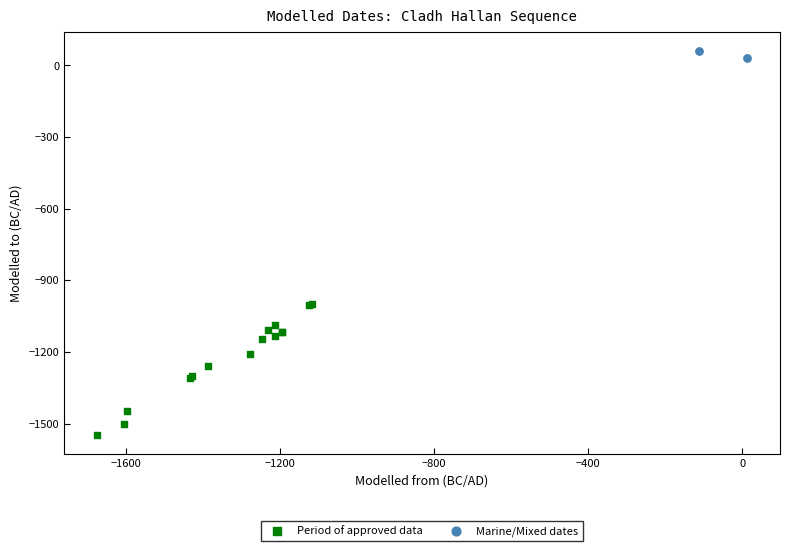

Which series contains the lowest Y value?

Period of approved data